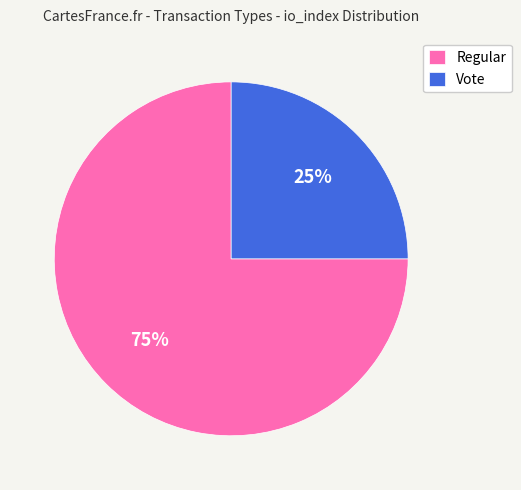

Does any single category account for the majority?

Yes